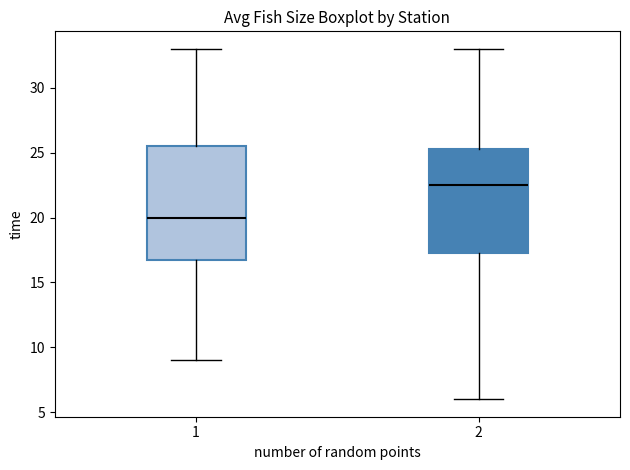

Reading left to right, read every box against the y-axis: the position of its median line, the range the box covers, and the ends of its whiskers. The values are not printed on the chart, so give them approximately, as read against the axis.

1: median 20.0, box 17.0 to 25.5, whiskers 9.0 to 33.0
2: median 22.5, box 17.5 to 25.5, whiskers 6.0 to 33.0